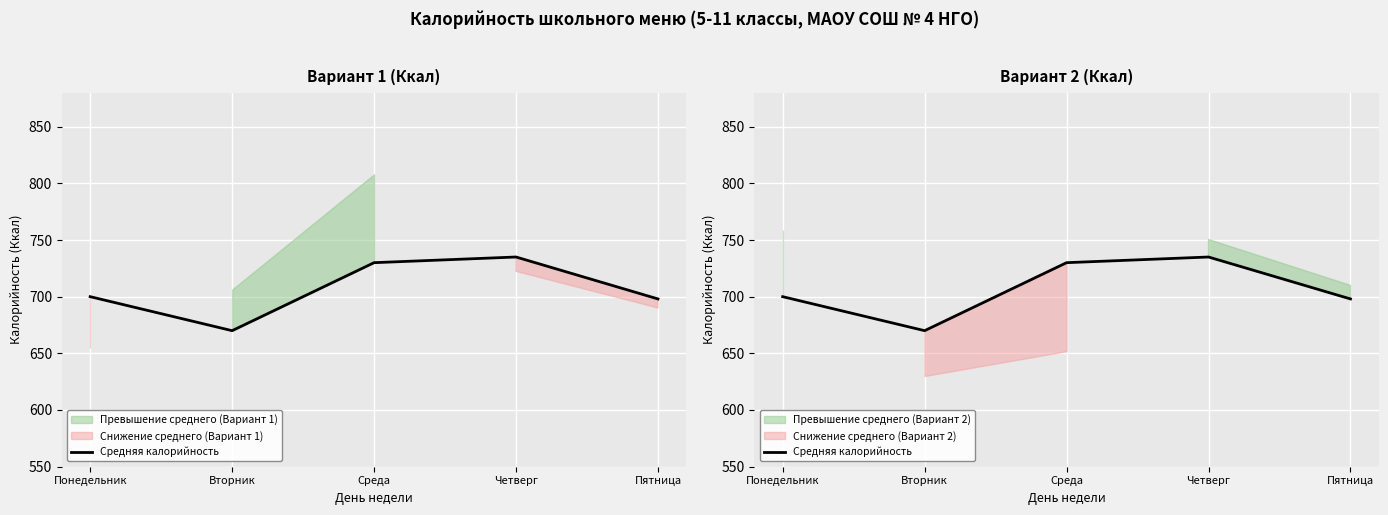

At which label is the value closest to 702?

Понедельник